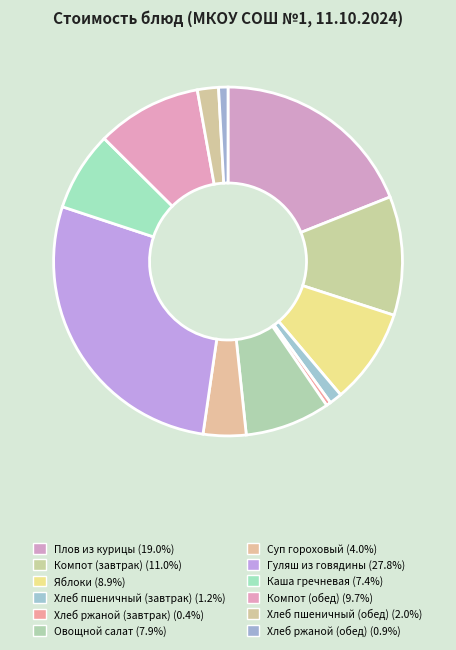

What is the largest slice in the pie chart?

Гуляш из говядины